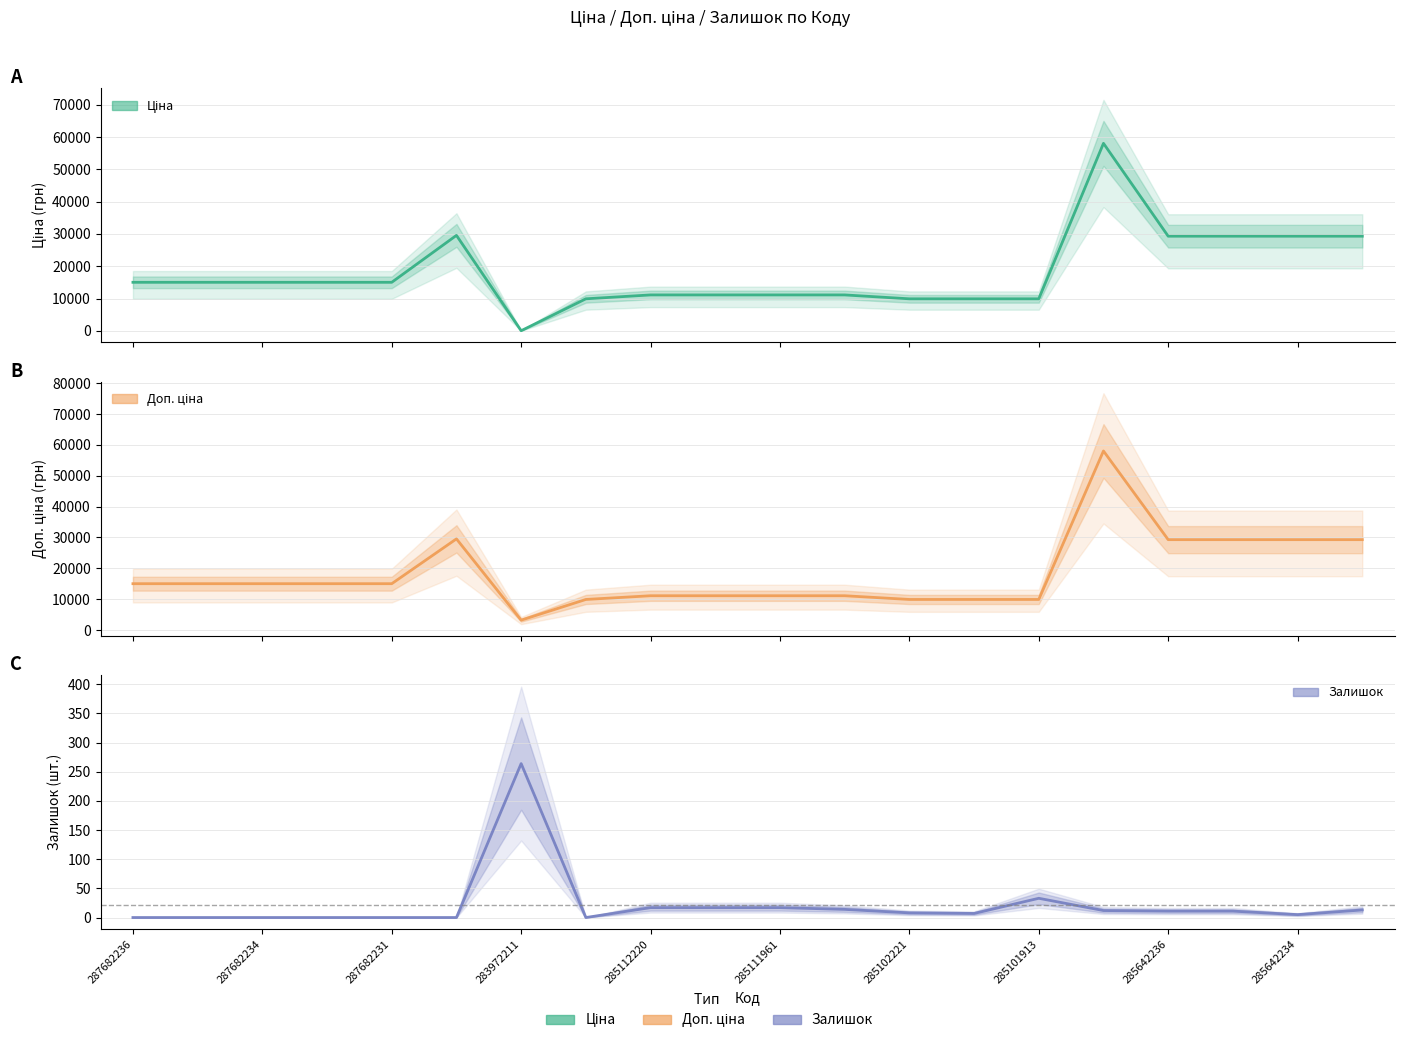

Reading left to right, list all the values displayed in this chart.

Ціна: 15019.2	15019.2	15019.2	15019.2	15019.2	29548.9	32.0	9908.5	11113.6	11113.6	11113.6	11113.6	9908.5	9908.5	9908.5	58037.0	29294.9	29294.9	29294.9	29294.9
Доп. ціна: 15019.2	15019.2	15019.2	15019.2	15019.2	29548.9	3205.0	9908.5	11113.6	11113.6	11113.6	11113.6	9908.5	9908.5	9908.5	58037.0	29294.9	29294.9	29294.9	29294.9
Залишок: 0.0	0.0	0.0	0.0	0.0	0.0	264.0	0.0	17.0	17.0	17.0	14.0	8.0	7.0	33.0	12.0	11.0	11.0	5.0	13.0